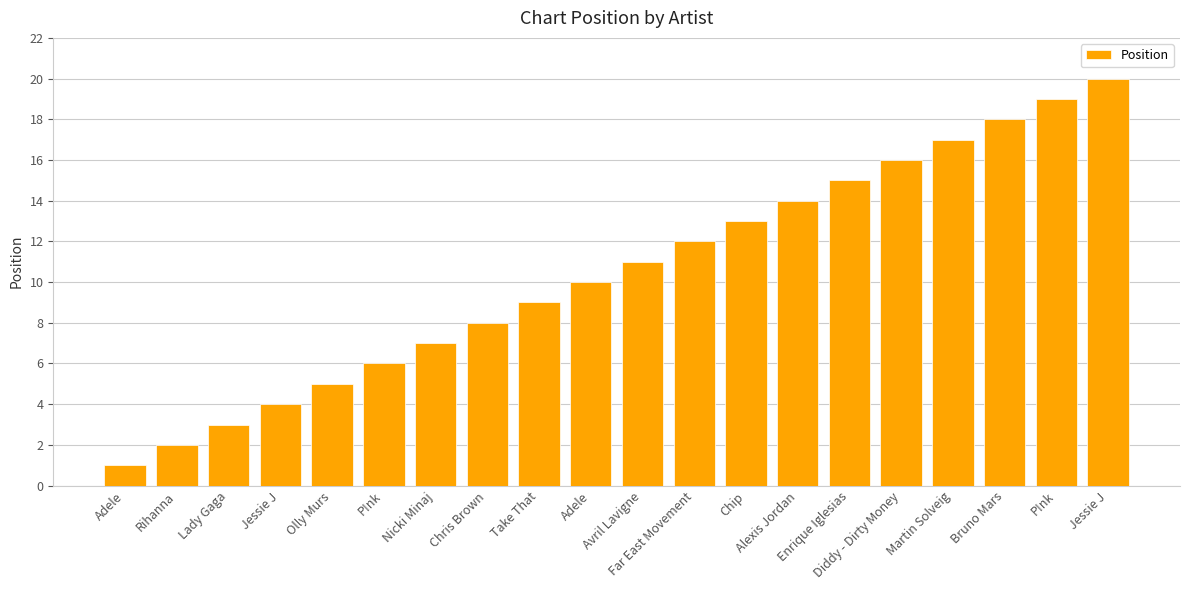

Rank the categories by value from lowest to highest.

Adele, Rihanna, Lady Gaga, Jessie J, Olly Murs, P!nk, Nicki Minaj, Chris Brown, Take That, Adele, Avril Lavigne, Far East Movement, Chip, Alexis Jordan, Enrique Iglesias, Diddy - Dirty Money, Martin Solveig, Bruno Mars, P!nk, Jessie J